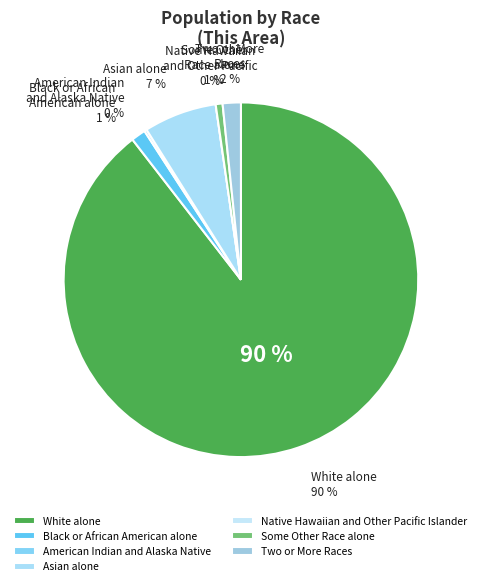

Which has a higher value, Some Other Race alone or Black or African American alone?

Black or African American alone